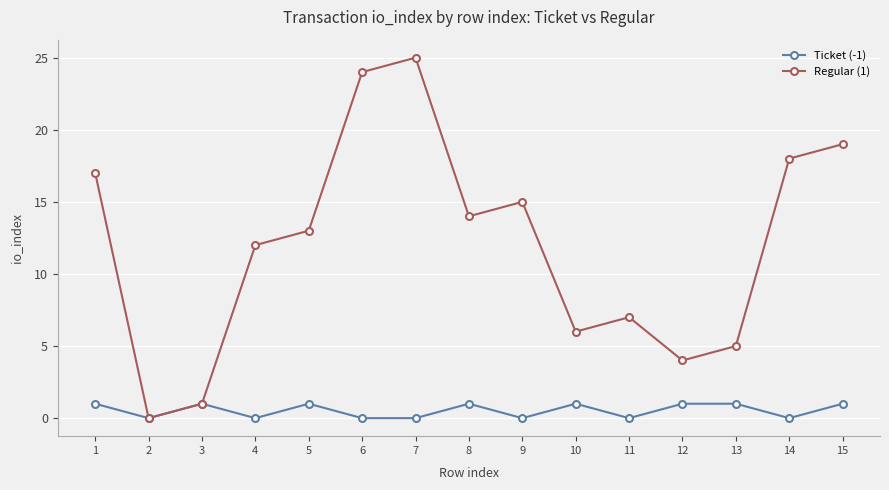

Which category has the lowest value in the Regular (1) series?

2